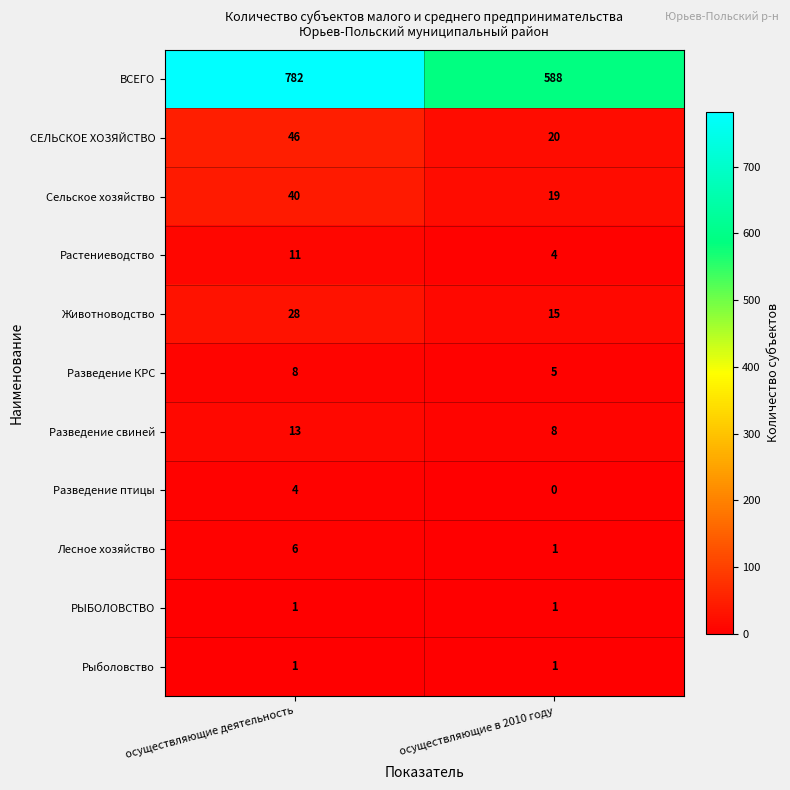

Which series has the largest range (max minus min)?

ВСЕГО